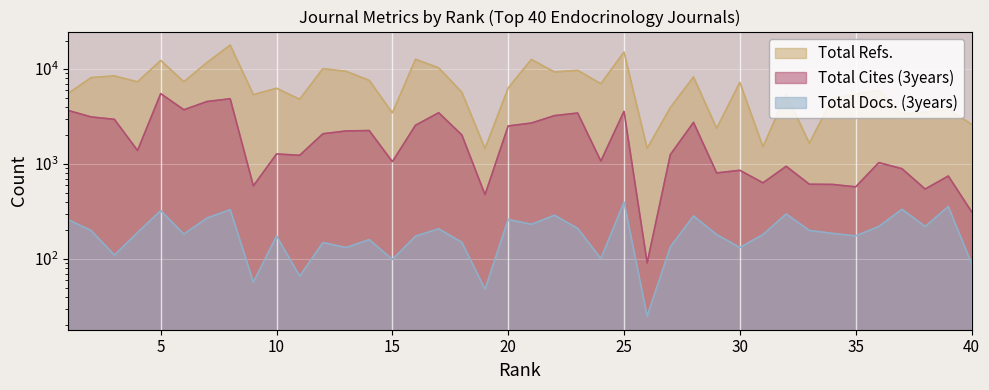

True or false: Total Cites (3years) has a value of 884 at 33.

False